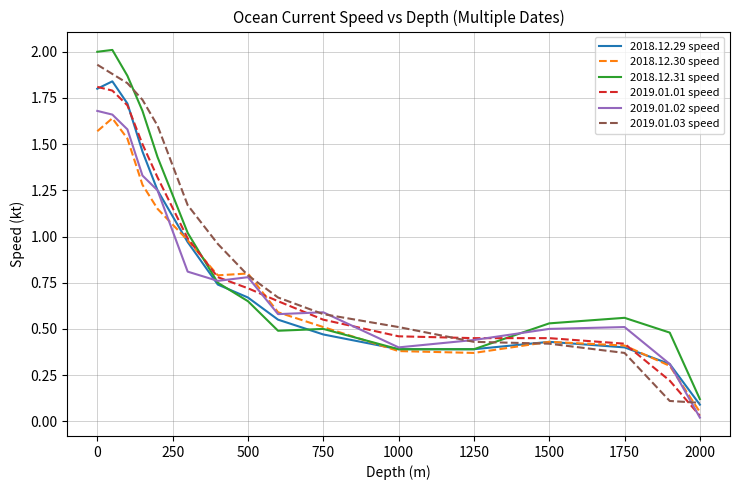

Which series has the widest spread of values?

2018.12.31 speed